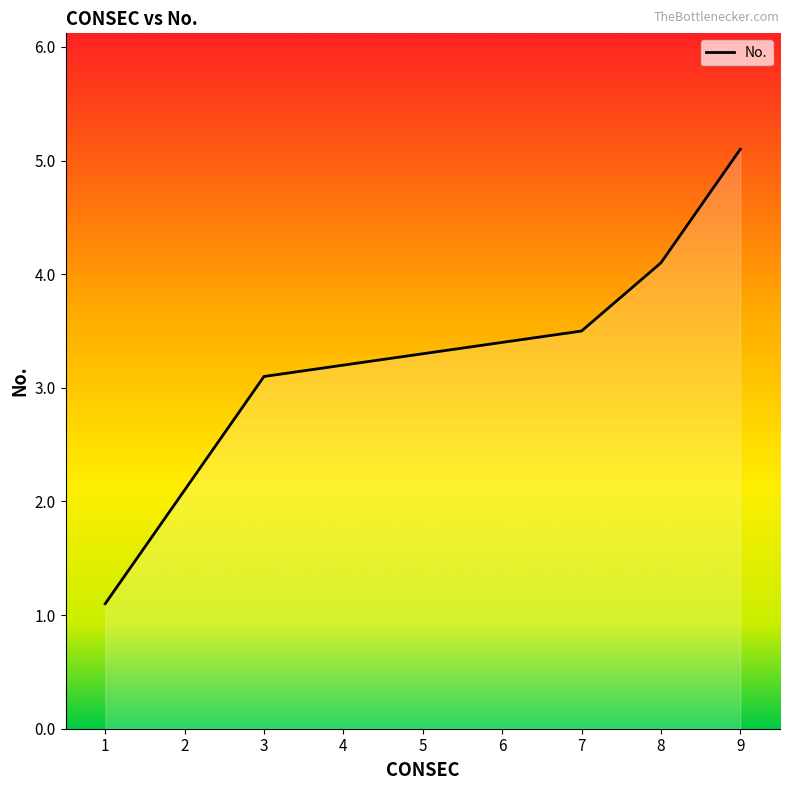

At which category does the chart reach its minimum across all series?

1